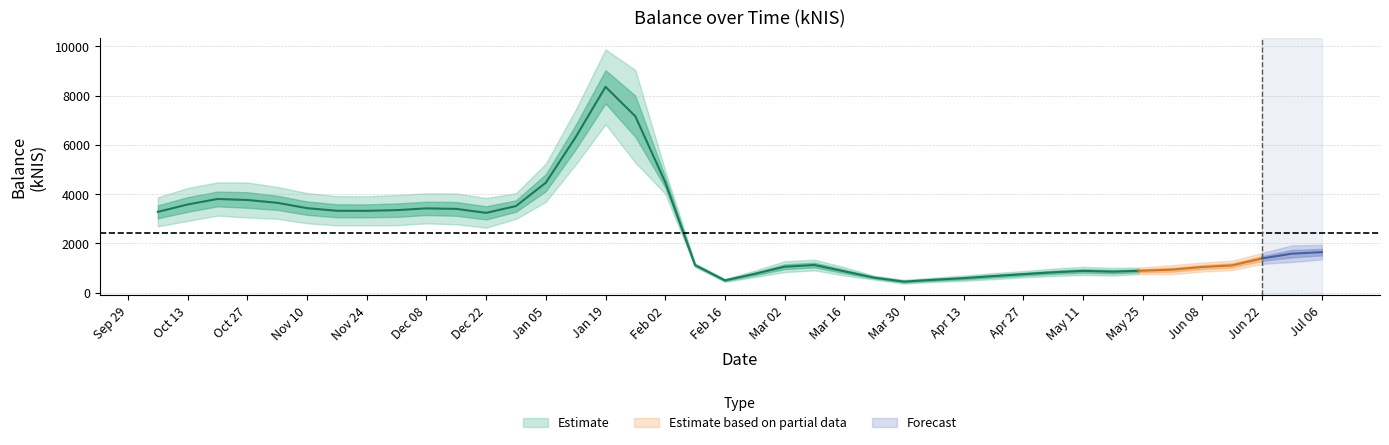

How many points are higher than both their immediate neighbors (excluding endpoints)?

7